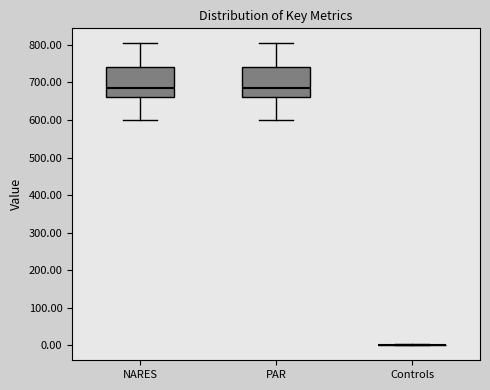

Reading left to right, read every box against the y-axis: the position of its median line, the range the box covers, and the ends of its whiskers. The values are not printed on the chart, so give them approximately, as read against the axis.

NARES: median 690, box 660 to 740, whiskers 600 to 800
PAR: median 680, box 660 to 740, whiskers 600 to 800
Controls: box collapsed to a line at 0, whiskers 0 to 0